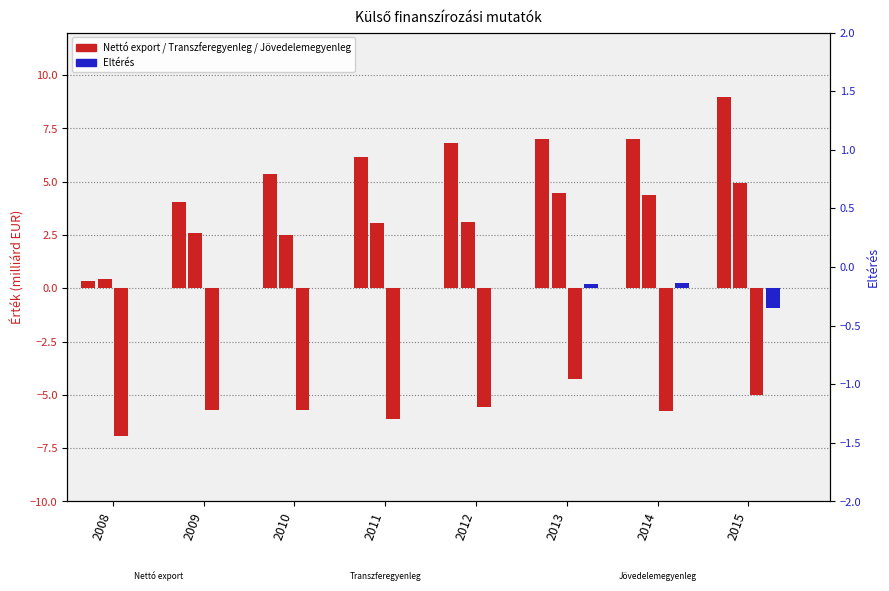

True or false: Transzferegyenleg has a value of 0.7 at 2008.

False